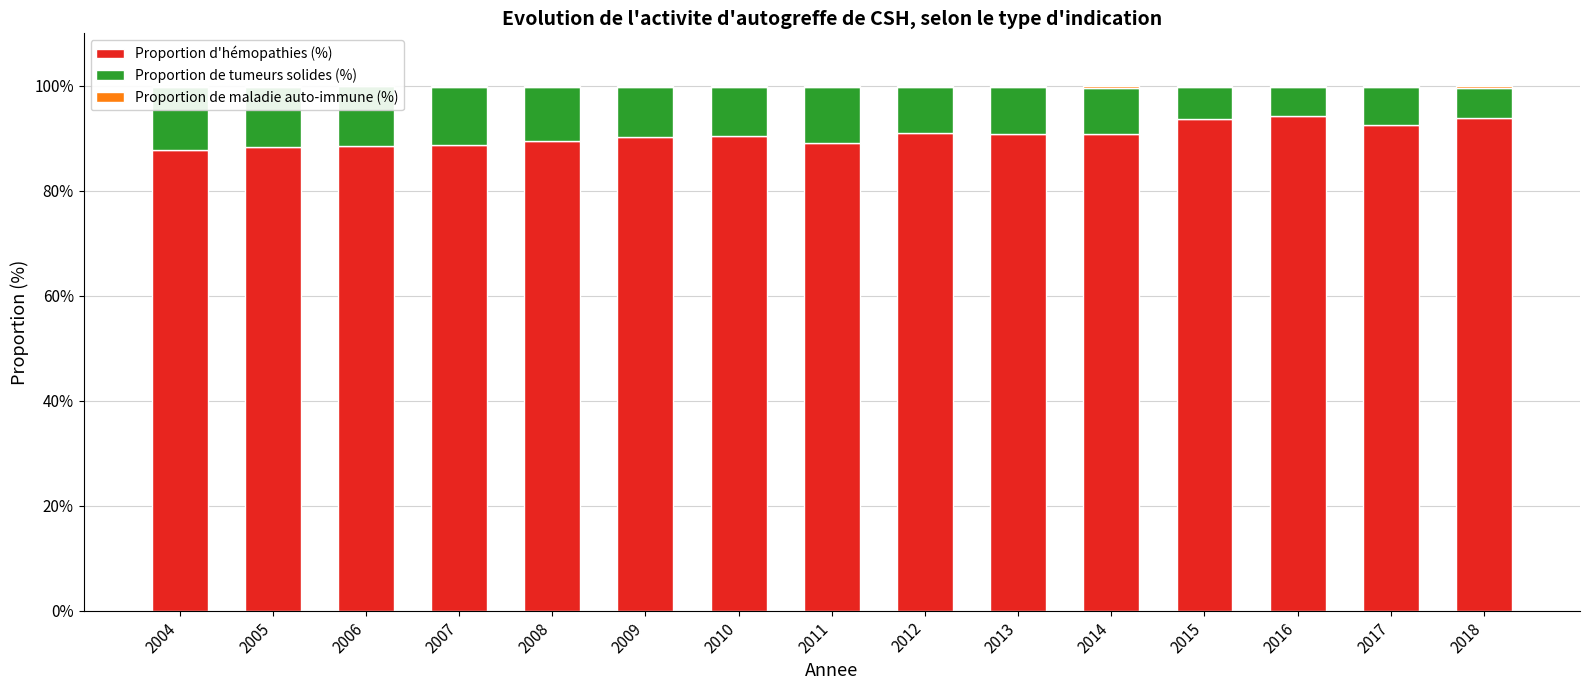

How many groups of bars are there?

15